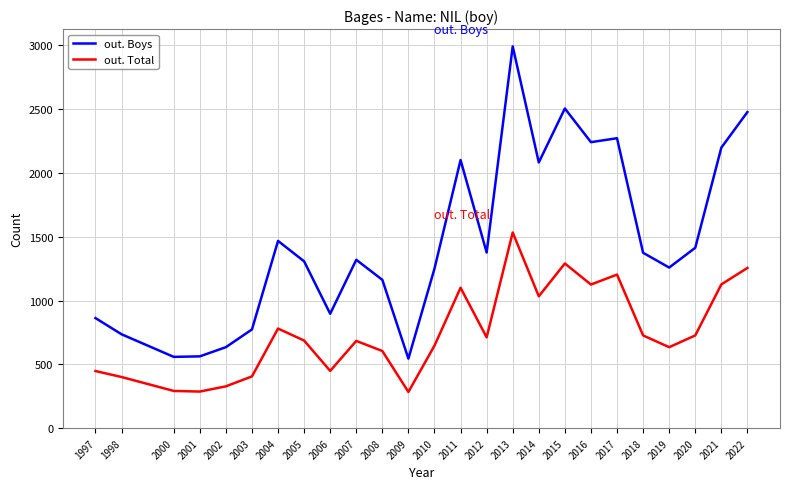

Which series changed the most between 2011 and 2015?

out. Boys